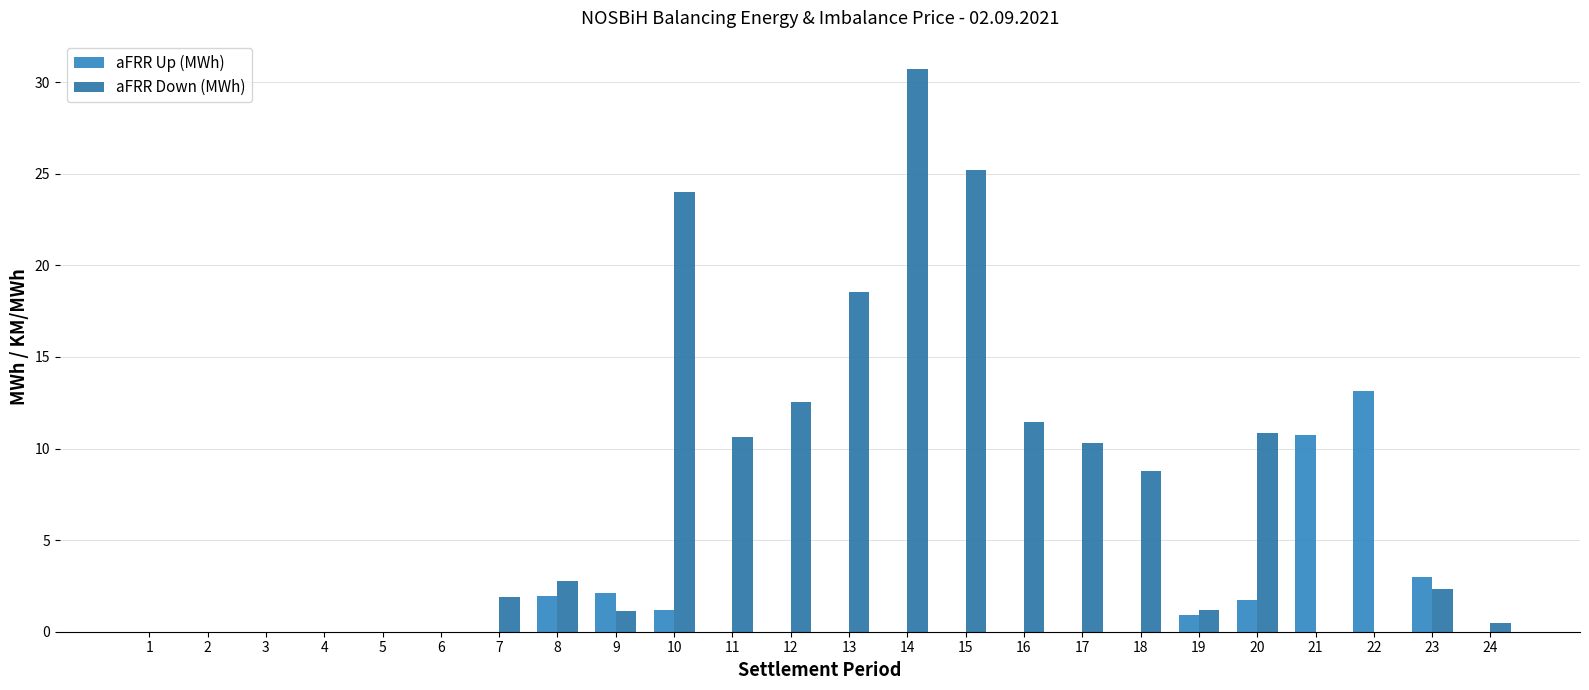

At how many categories does at least one series exceed 21?

3